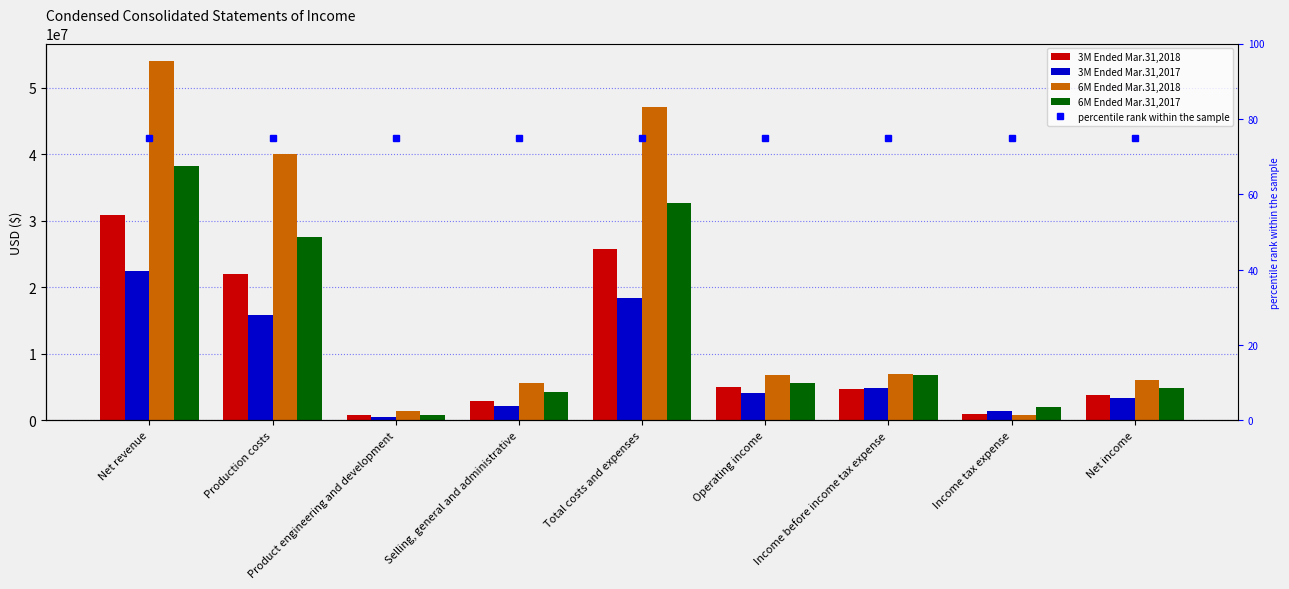

What is the label of the 3rd bar from the right?

Income before income tax expense